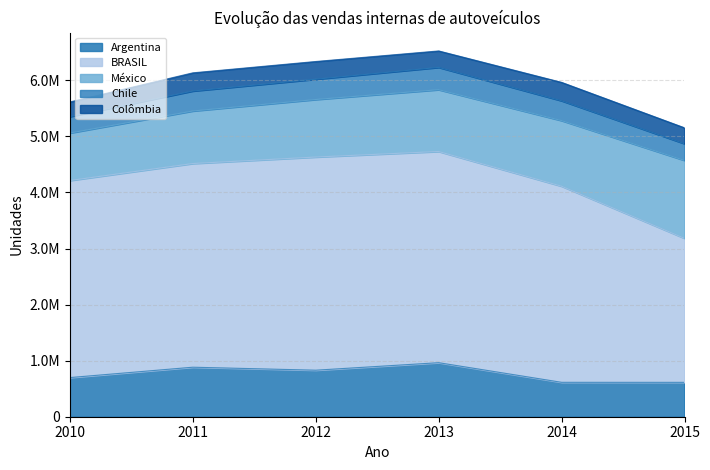

Where is BRASIL nearest to the value 3185523?

2014